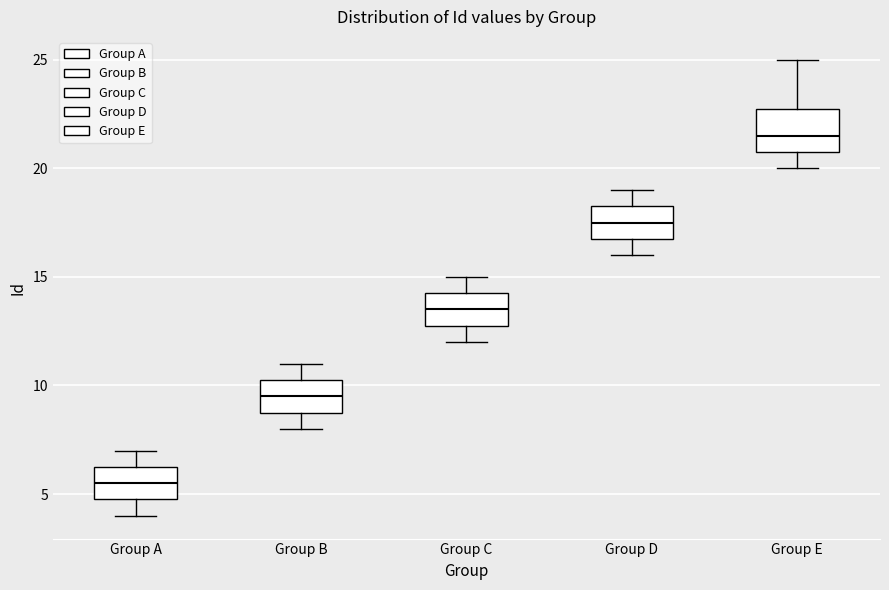

Reading left to right, transcribe this box plot: for each box, give where its median line is, the range the box spans, and where its two whiskers end, as read against the y-axis. The values are not printed on the chart, so give them approximately, as read against the axis.

Group A: median 5.5, box 5.0 to 6.5, whiskers 4.0 to 7.0
Group B: median 9.5, box 9.0 to 10.5, whiskers 8.0 to 11.0
Group C: median 13.5, box 13.0 to 14.5, whiskers 12.0 to 15.0
Group D: median 17.5, box 17.0 to 18.5, whiskers 16.0 to 19.0
Group E: median 21.5, box 21.0 to 23.0, whiskers 20.0 to 25.0